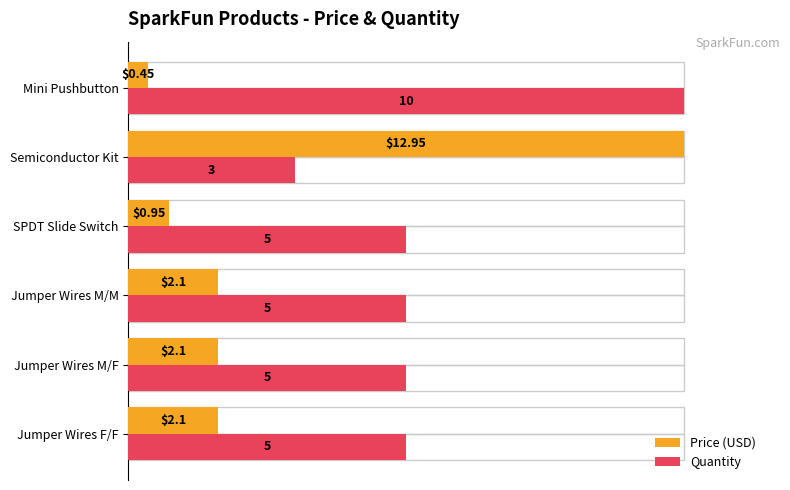

Between Semiconductor Kit and Mini Pushbutton, which series saw the biggest shift?

Price (USD)